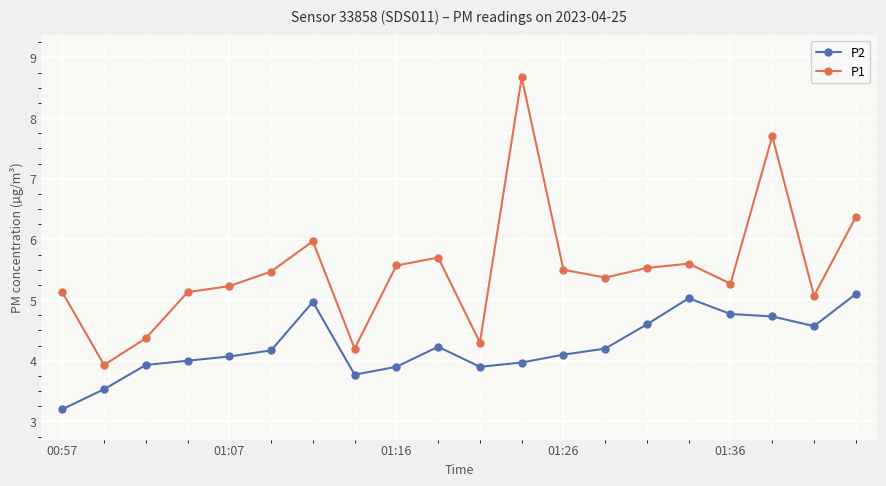

Does the chart display data point markers on the line(s)?

Yes